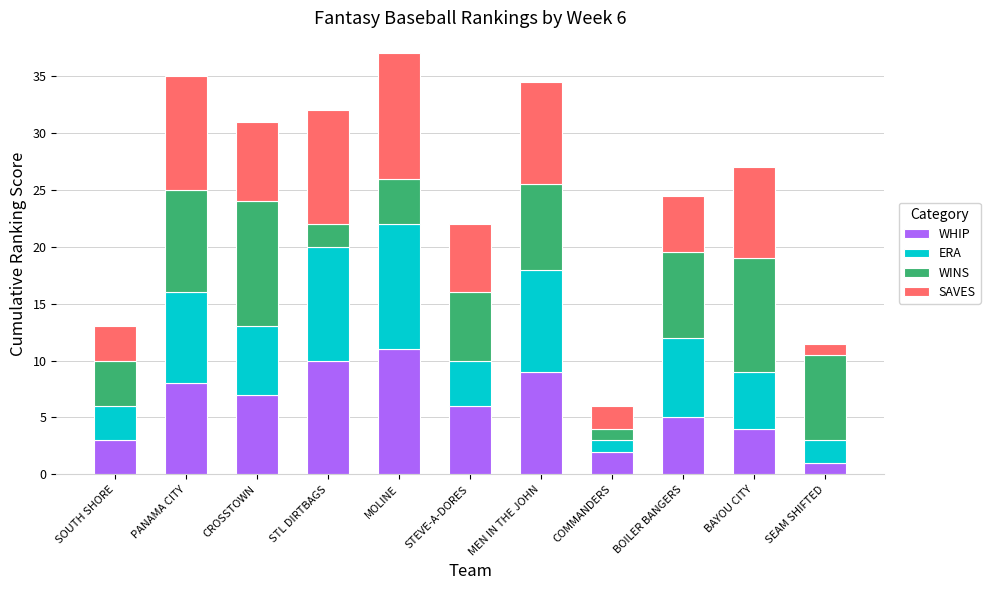

Does the chart contain stacked bars?

Yes